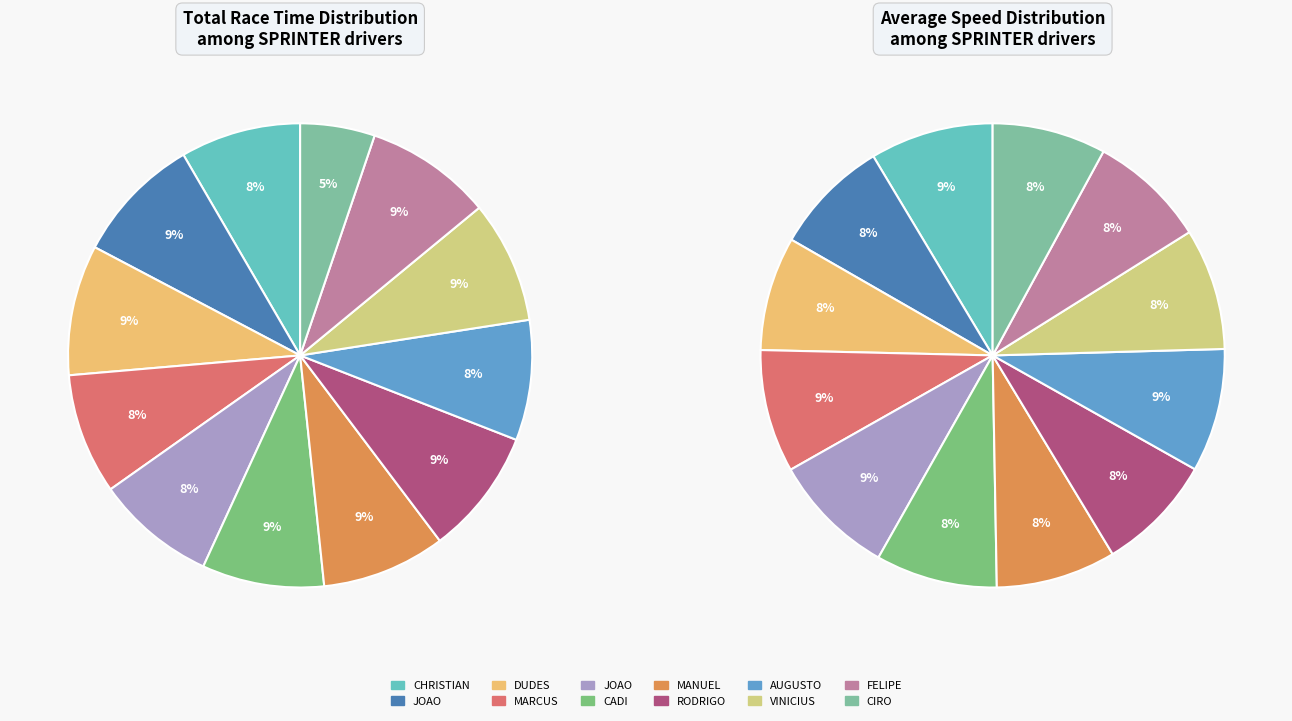

True or false: CHRISTIAN HELOU accounts for 8% of the total.

True